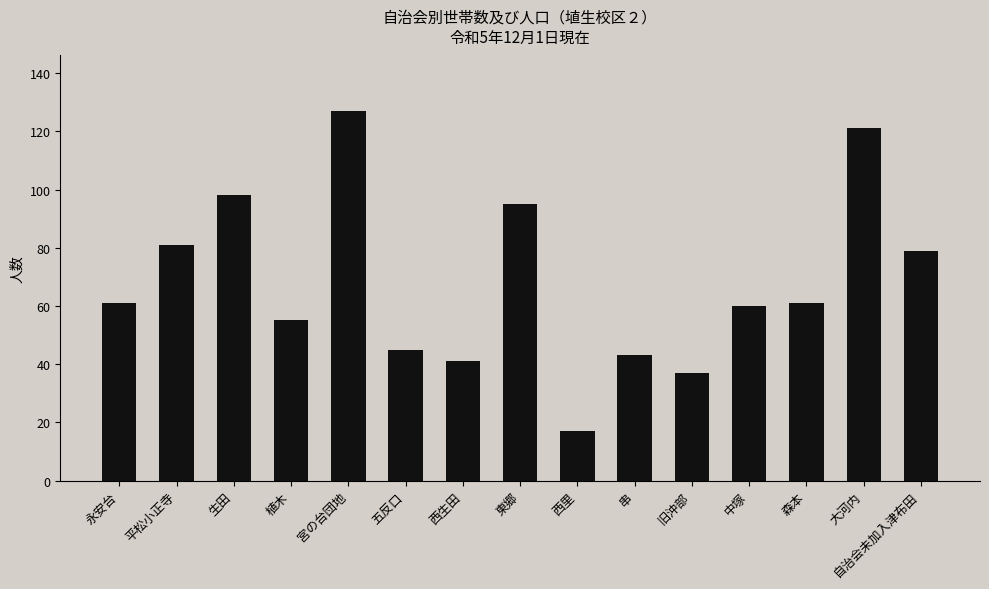

What is the label of the 8th bar from the left?

東郷